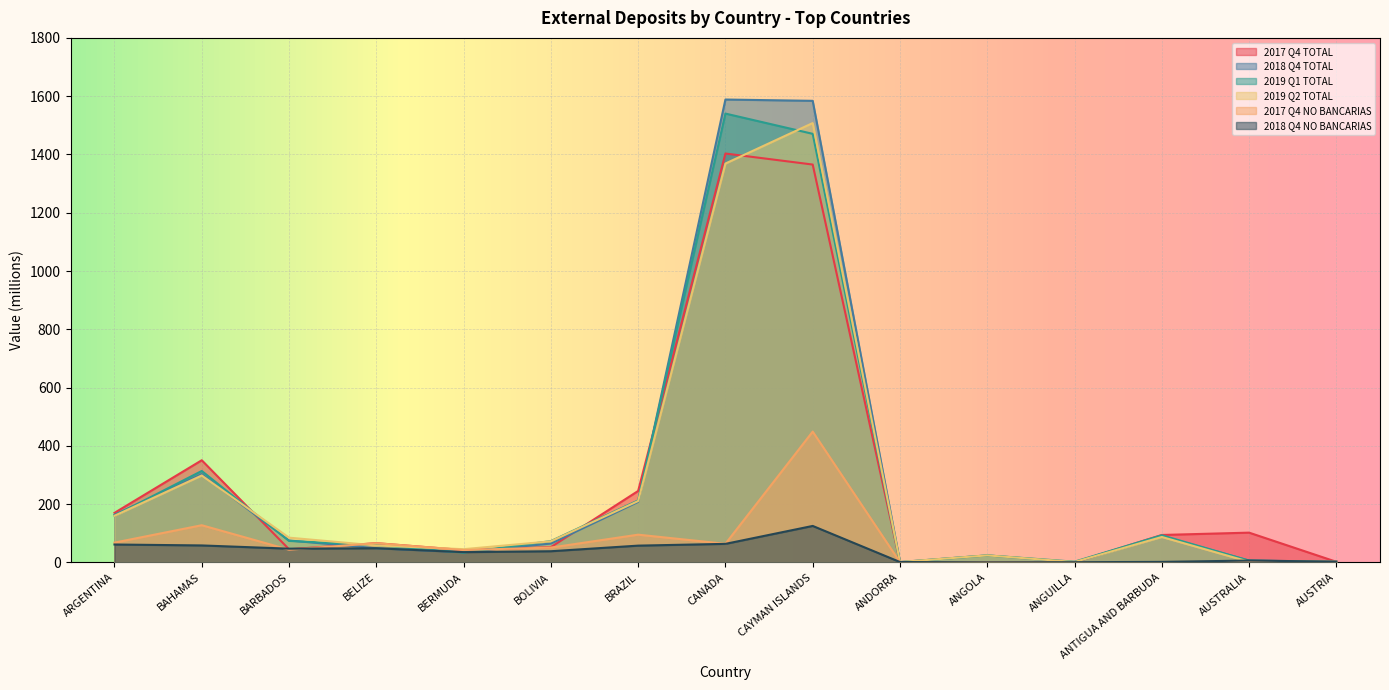

How many lines are shown in the chart?

6